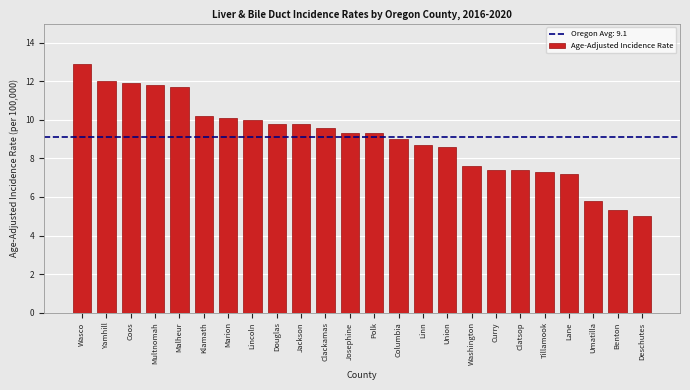

Reading left to right, extract all data points from this chart.

12.9	12.0	11.9	11.8	11.7	10.2	10.1	10.0	9.8	9.8	9.6	9.3	9.3	9.0	8.7	8.6	7.6	7.4	7.4	7.3	7.2	5.8	5.3	5.0